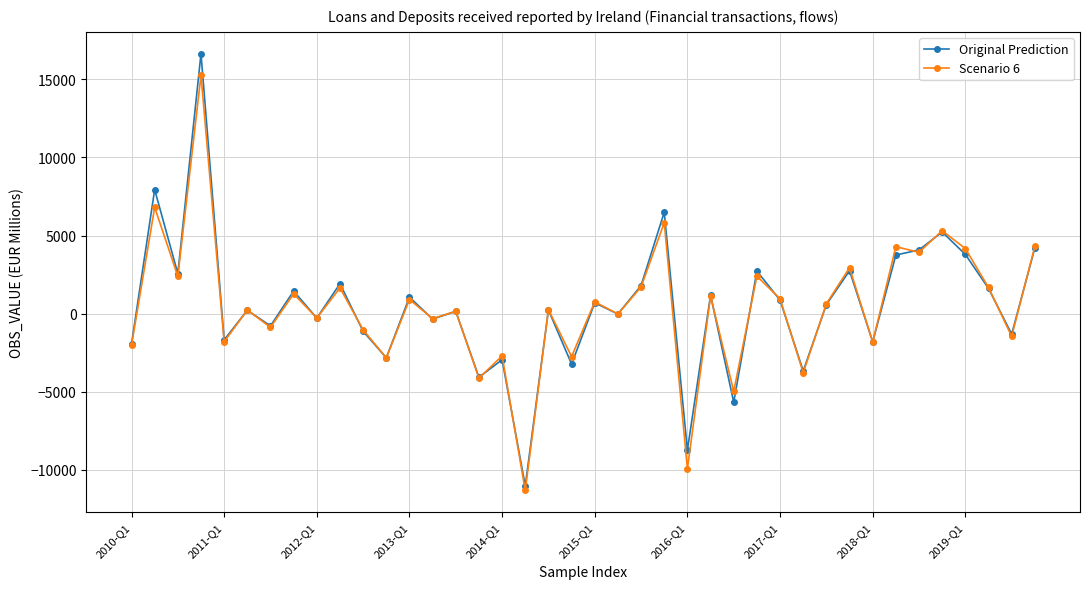

What is the minimum value for Original Prediction?

-11016.0